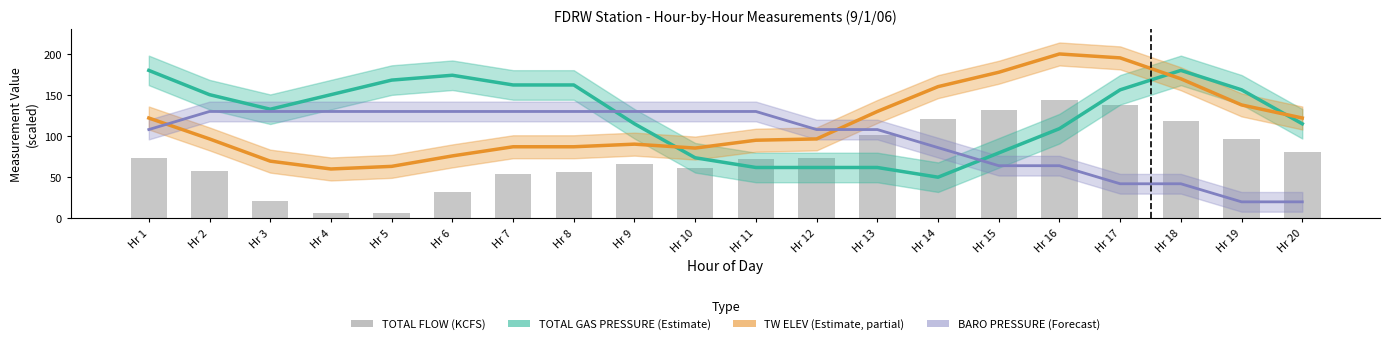

Which category has the highest value in the BAROMETRIC PRESSURE (MMHG) series?

Hr 2